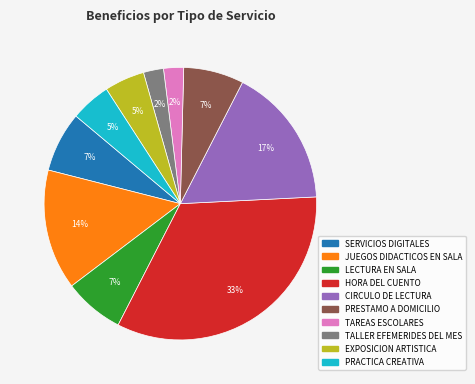

Is it true that EXPOSICION ARTISTICA is 15% of the pie?

False